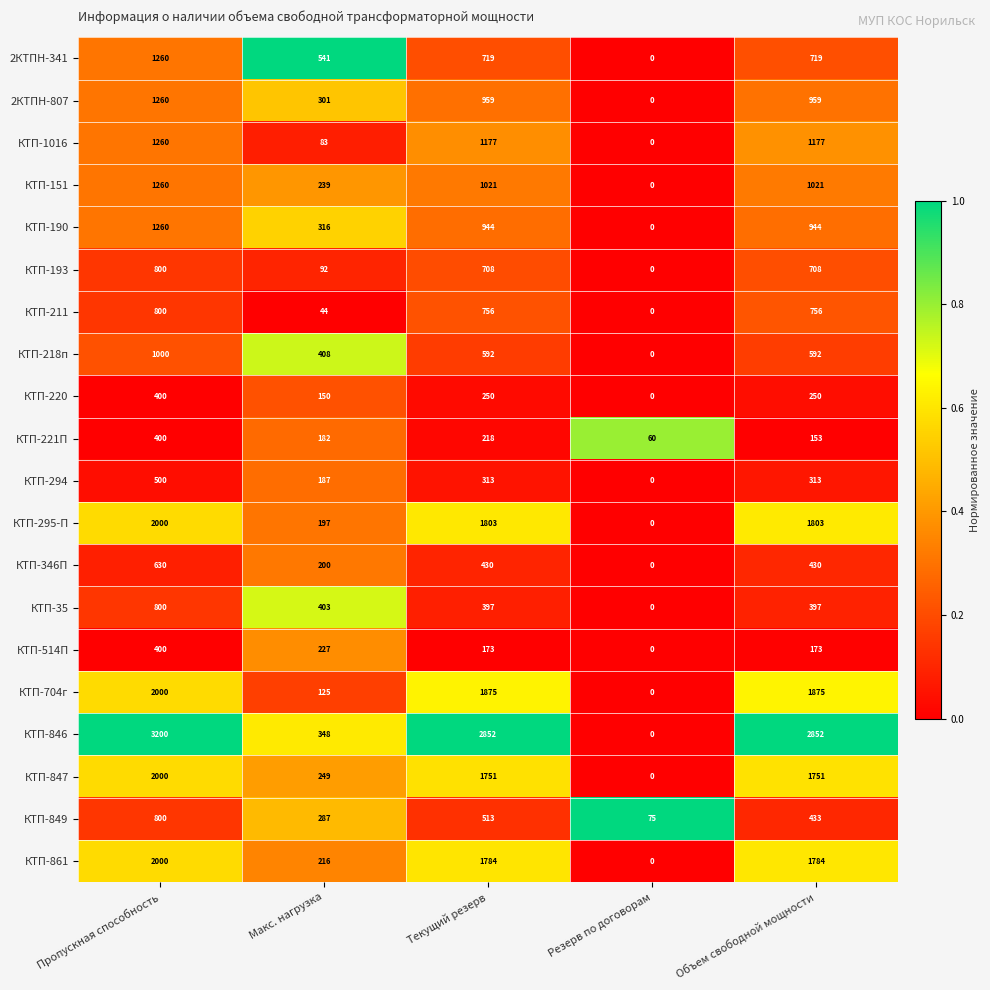

At which label does КТП-847 first exceed 1751?

Пропускная способность